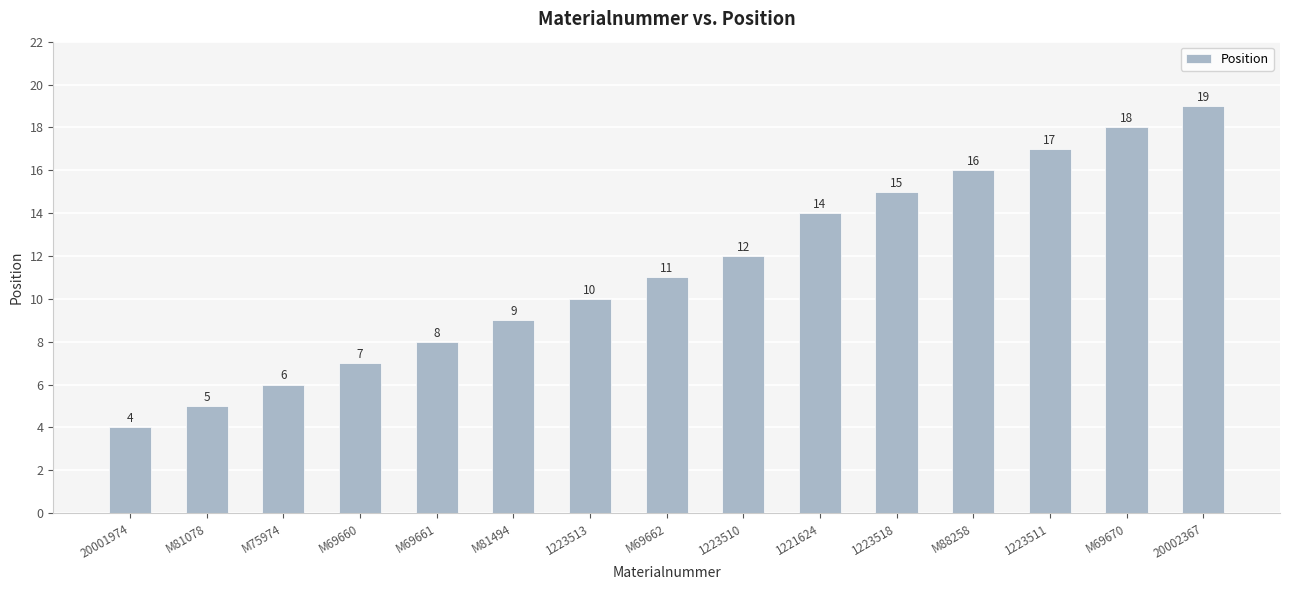

Approximately how many times larger is the value at M69661 compared to 20001974?

2.0